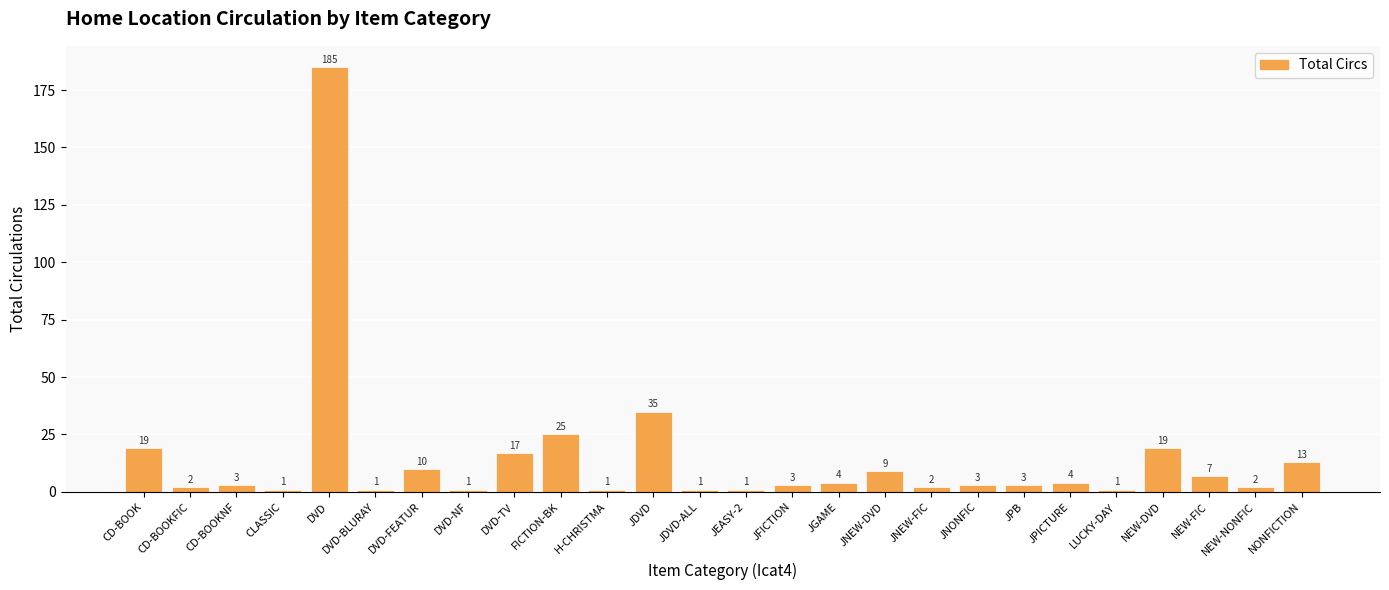

Are the bars grouped side by side (vs. stacked)?

No